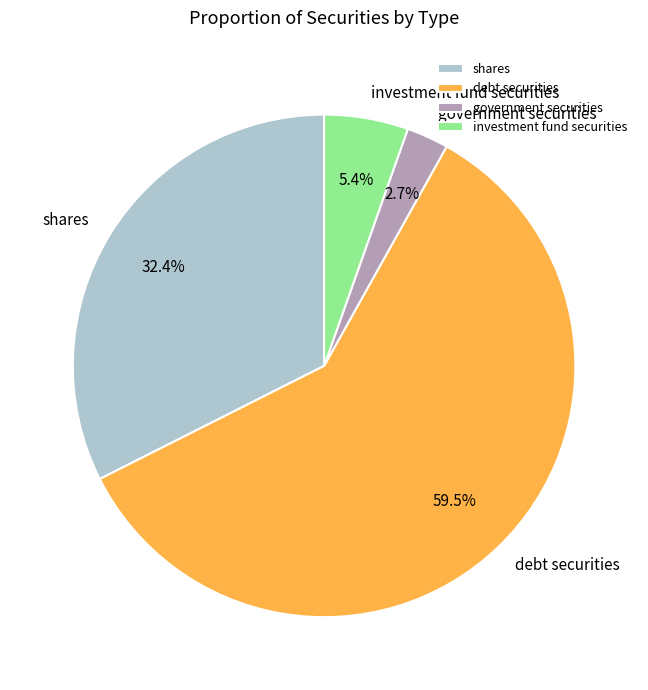

Which has a higher value, shares or government securities?

shares